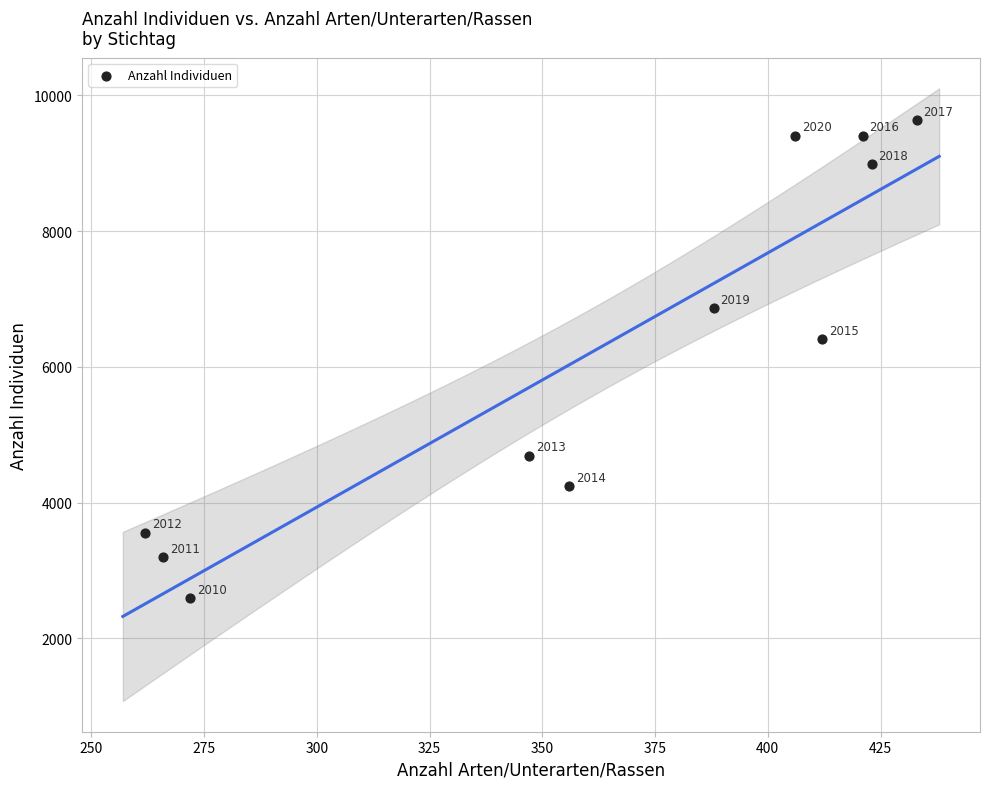

What is the average X value?

362